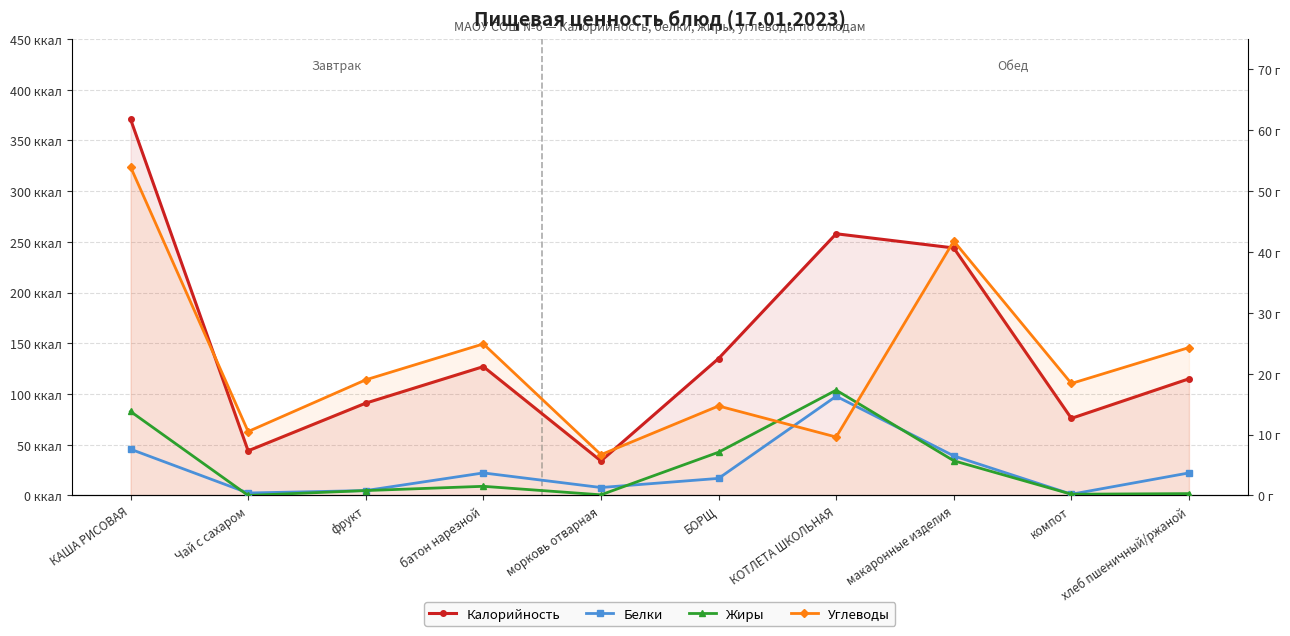

Which series has the largest range (max minus min)?

Калорийность